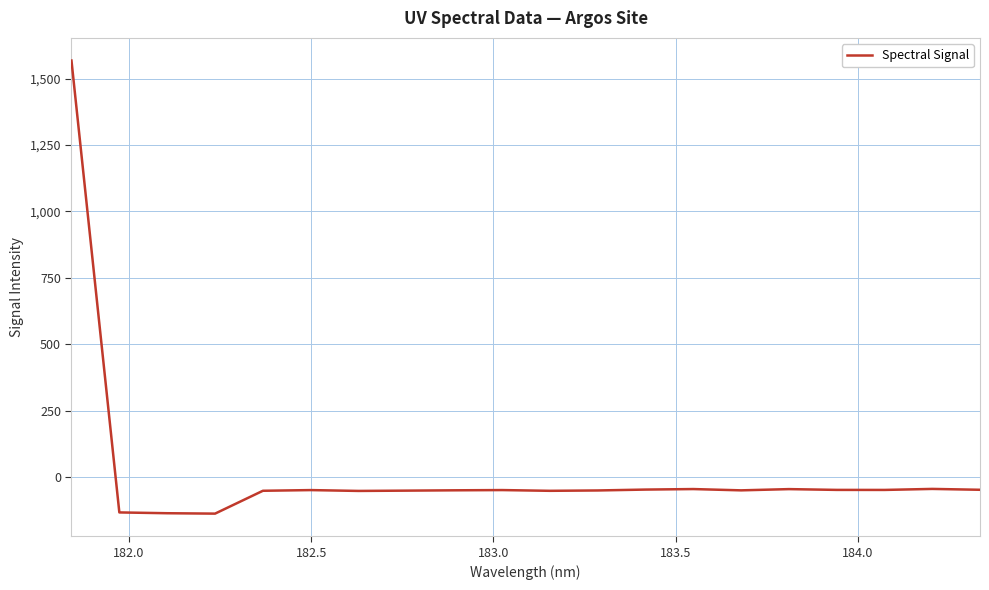

What is the greatest value displayed?

1567.8